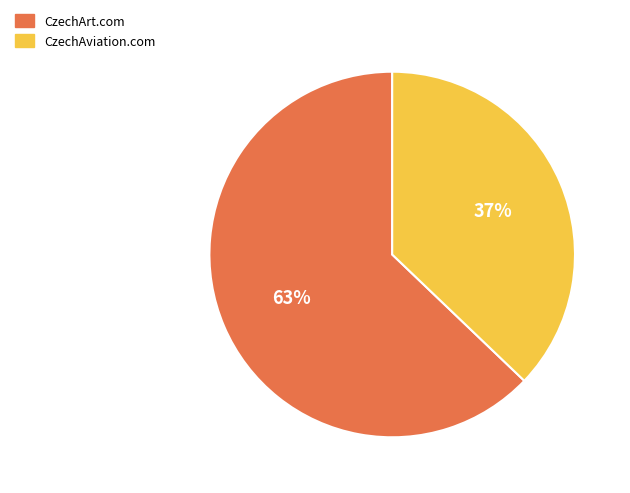

Do CzechAviation.com and CzechArt.com together represent more than half of the pie?

Yes